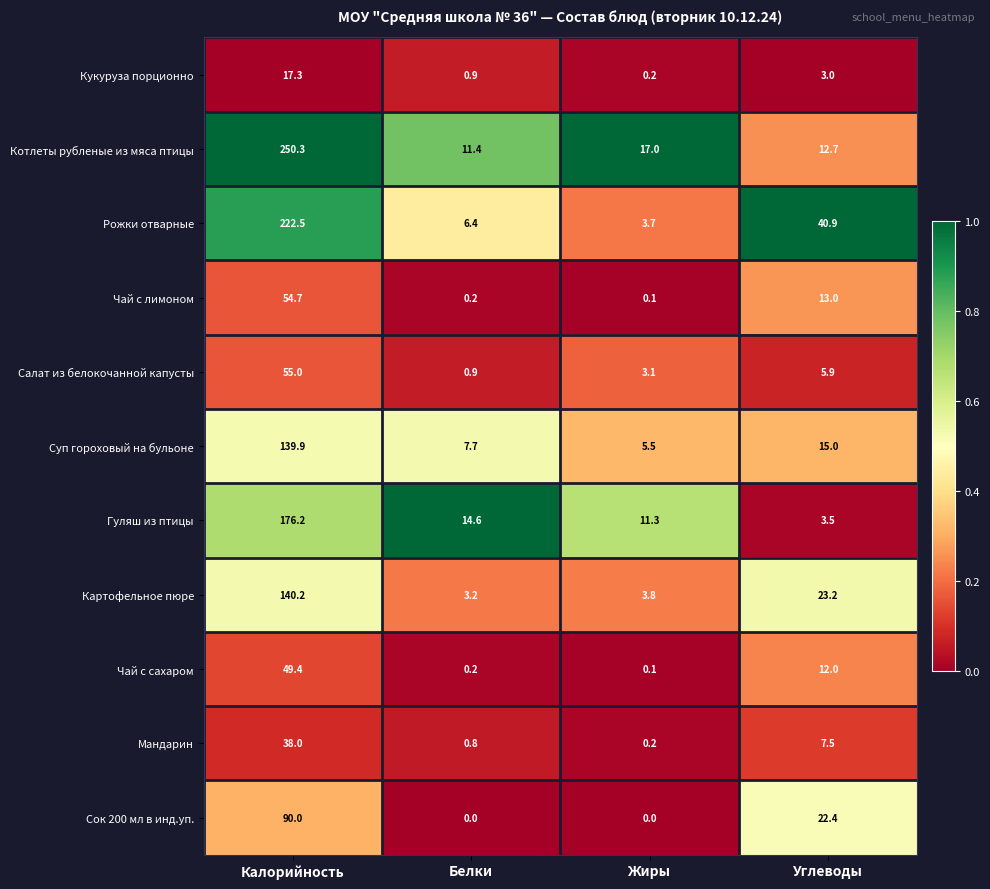

Where is Суп гороховый на бульоне nearest to the value 72?

Углеводы